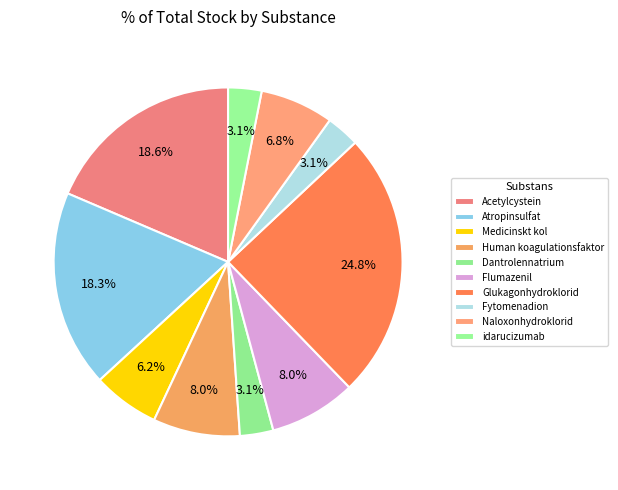

How much of the chart is everything except Naloxonhydroklorid?

93.2%